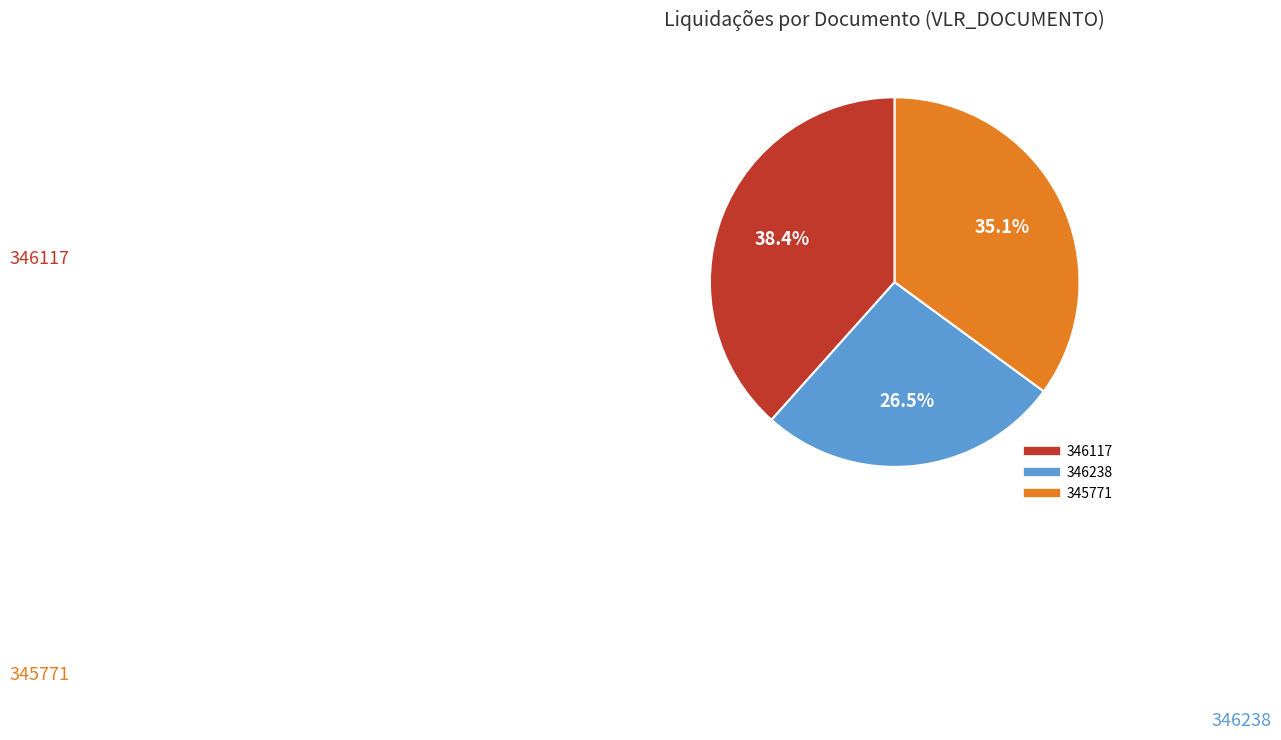

Count the number of slices in the pie.

3